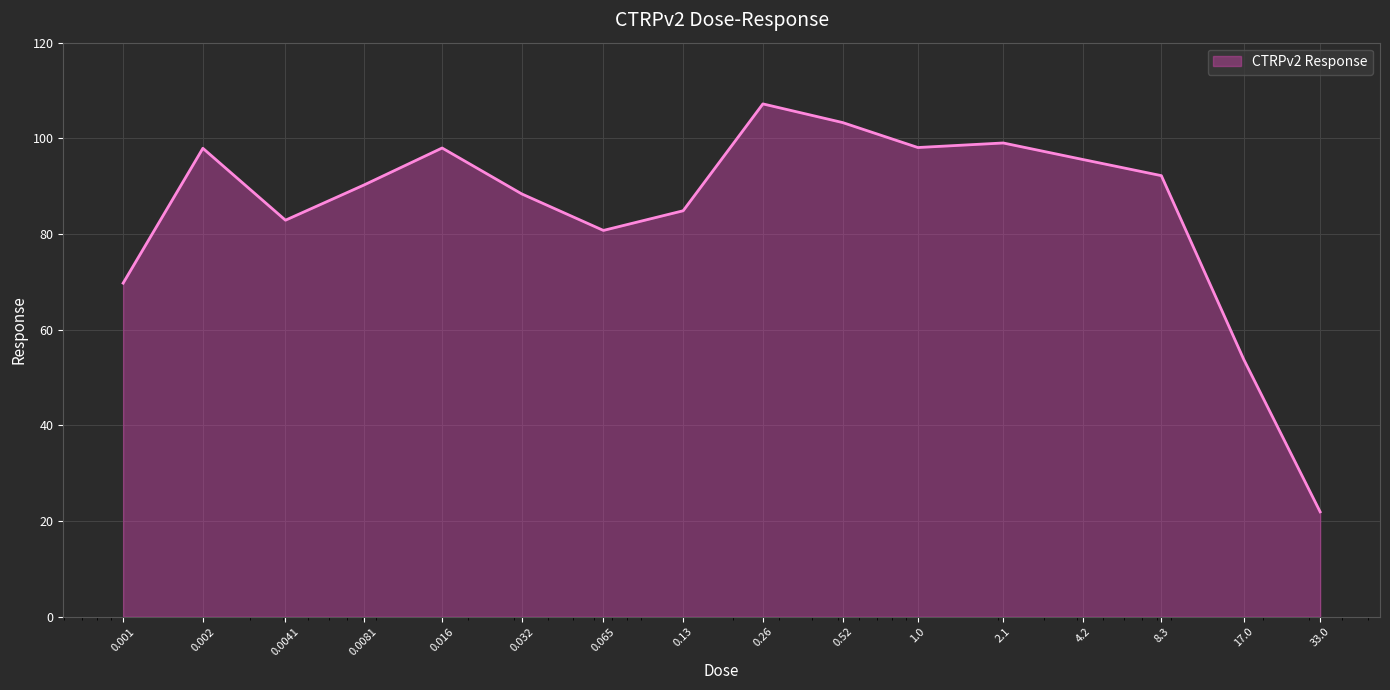

What is the greatest value displayed?

107.2